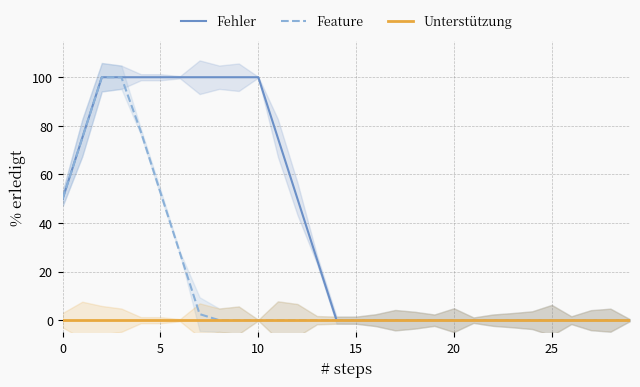

How many categories are shown in the chart?

30